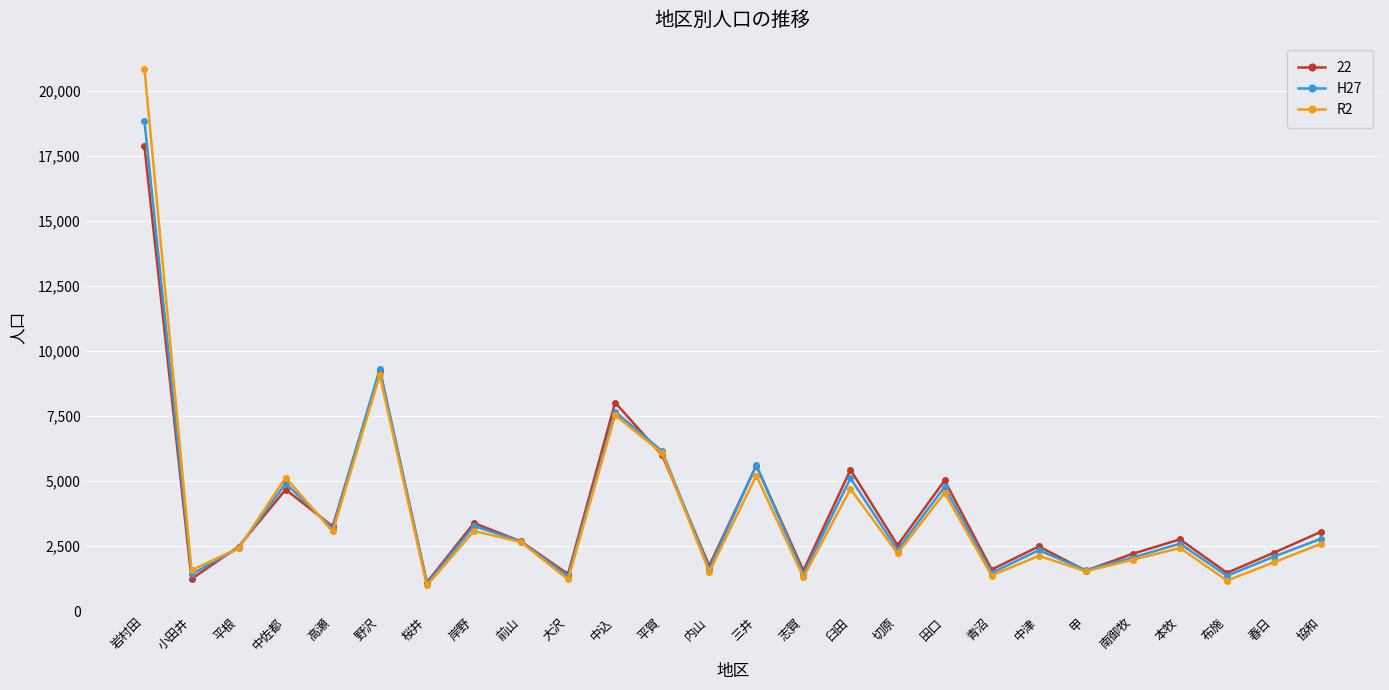

Which series has the largest range (max minus min)?

R2